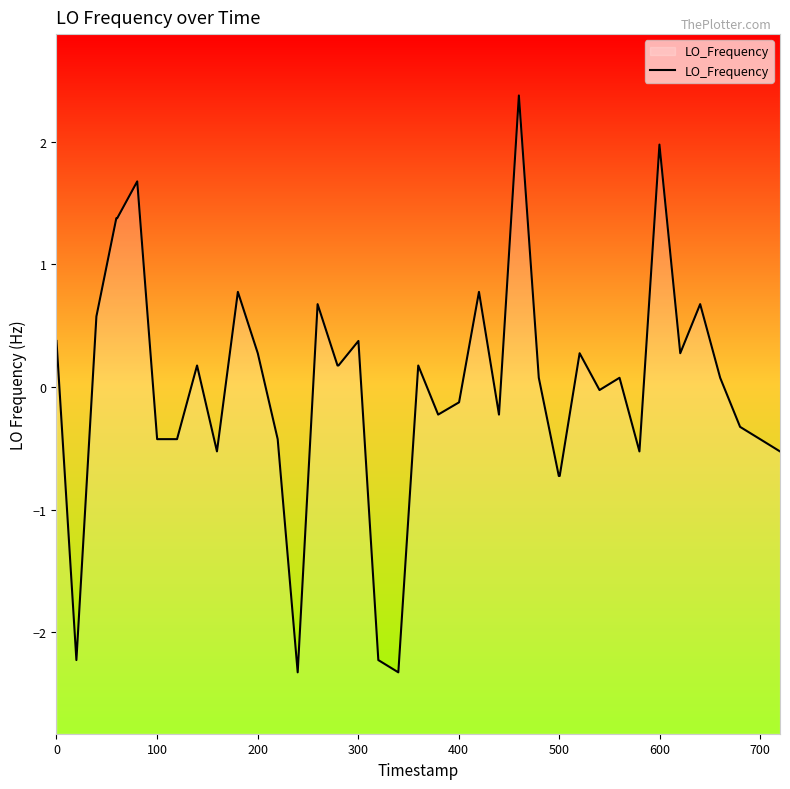

How many interior local valleys (lower than both neighbors) does the data have?

9